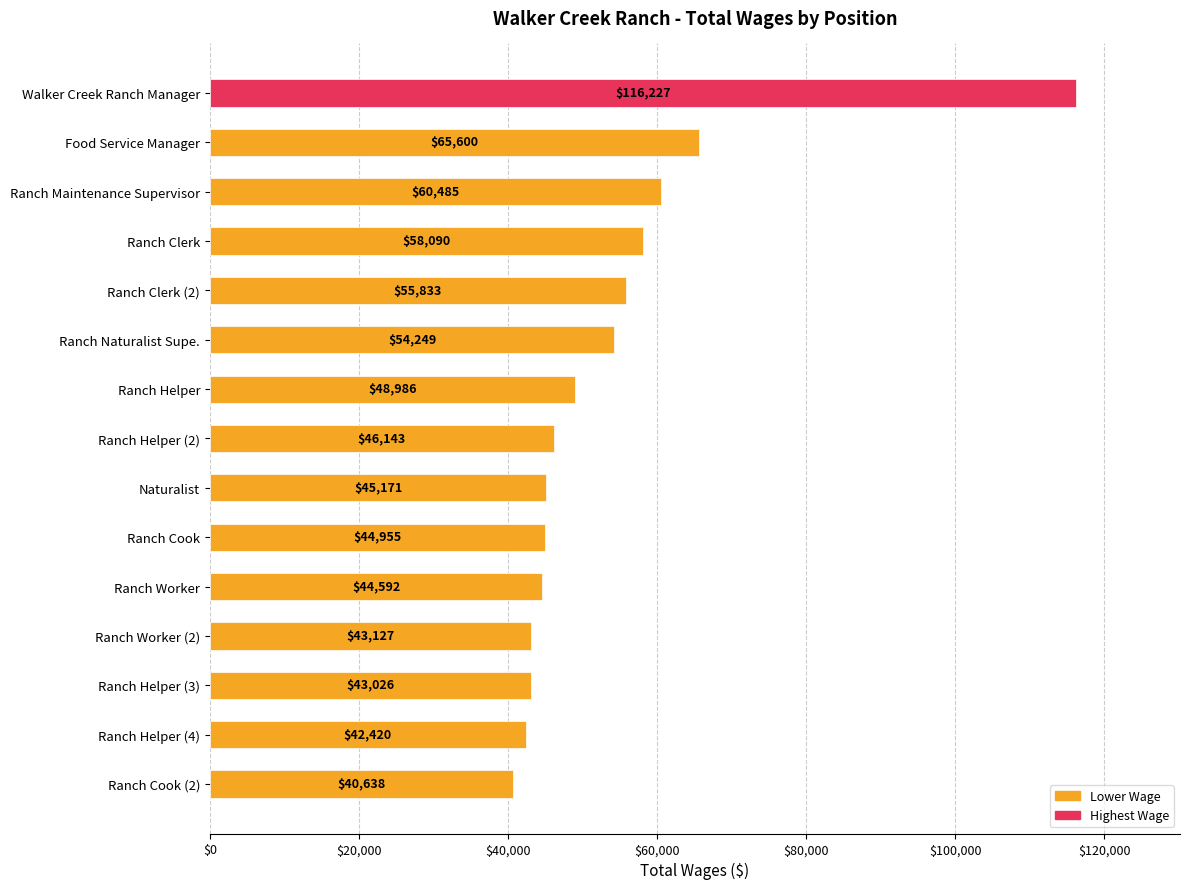

The chart shows a value of 58090 at Ranch Clerk. True or false?

True